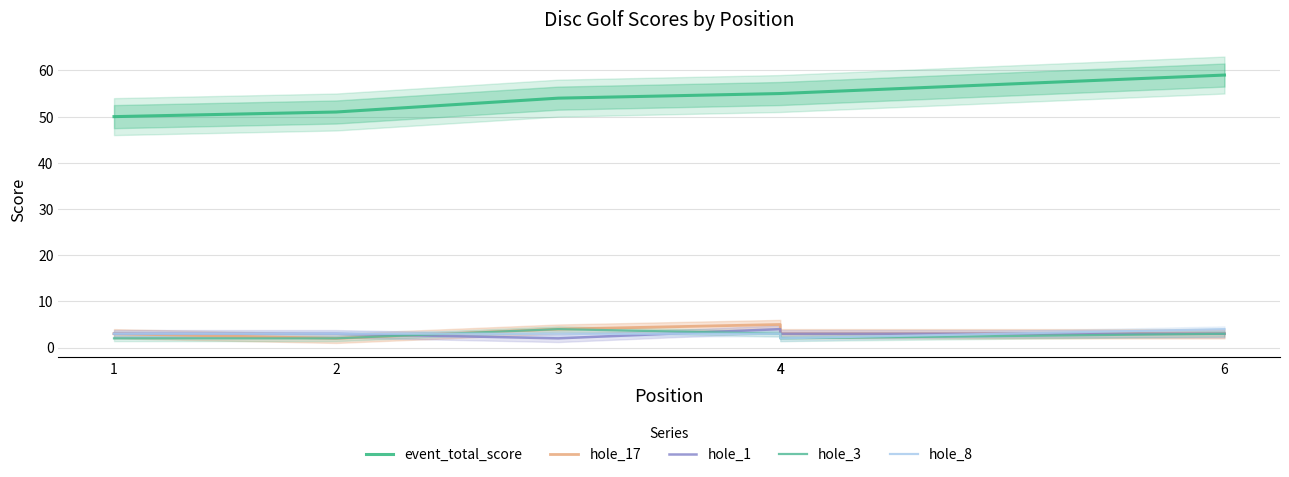

Reading right to left, transcribe all the data shown in this chart.

event_total_score: 6=59	4=55	4=55	3=54	2=51	1=50
hole_17: 6=3	4=3	4=5	3=4	2=2	1=3
hole_1: 6=3	4=3	4=4	3=2	2=3	1=3
hole_3: 6=3	4=2	4=3	3=4	2=2	1=2
hole_8: 6=4	4=2	4=3	3=3	2=3	1=3